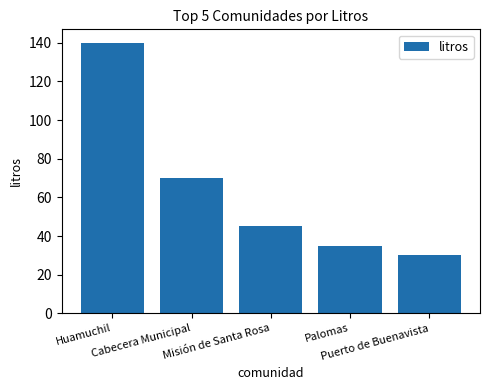

Which category has the highest value across all series?

Huamuchil